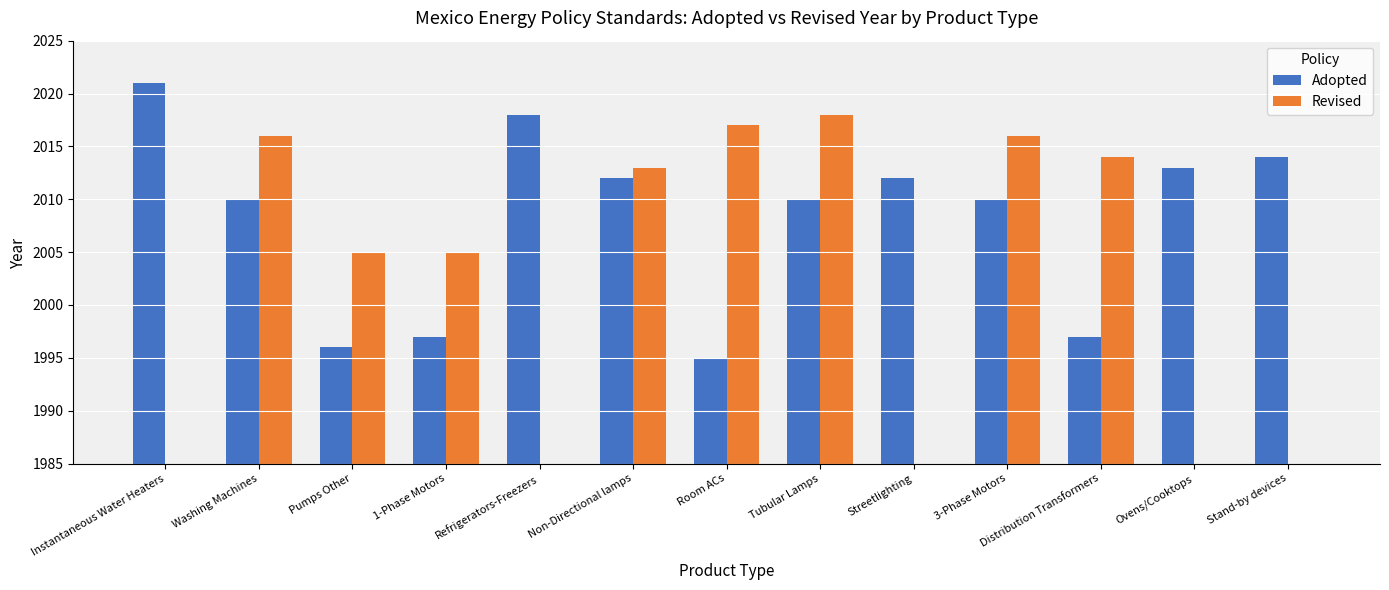

What is the value of the Adopted bar at the 13th from the left?

2014